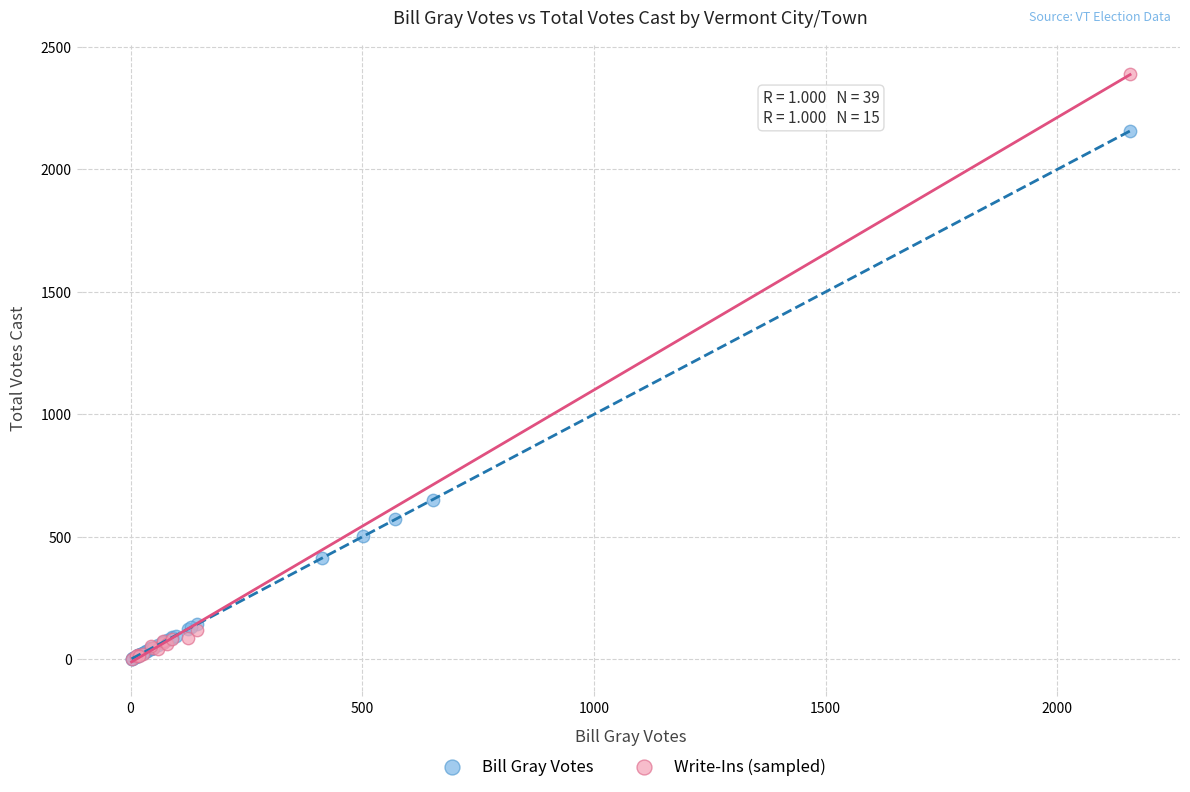

Which series contains the highest Y value?

Write-Ins (sampled)